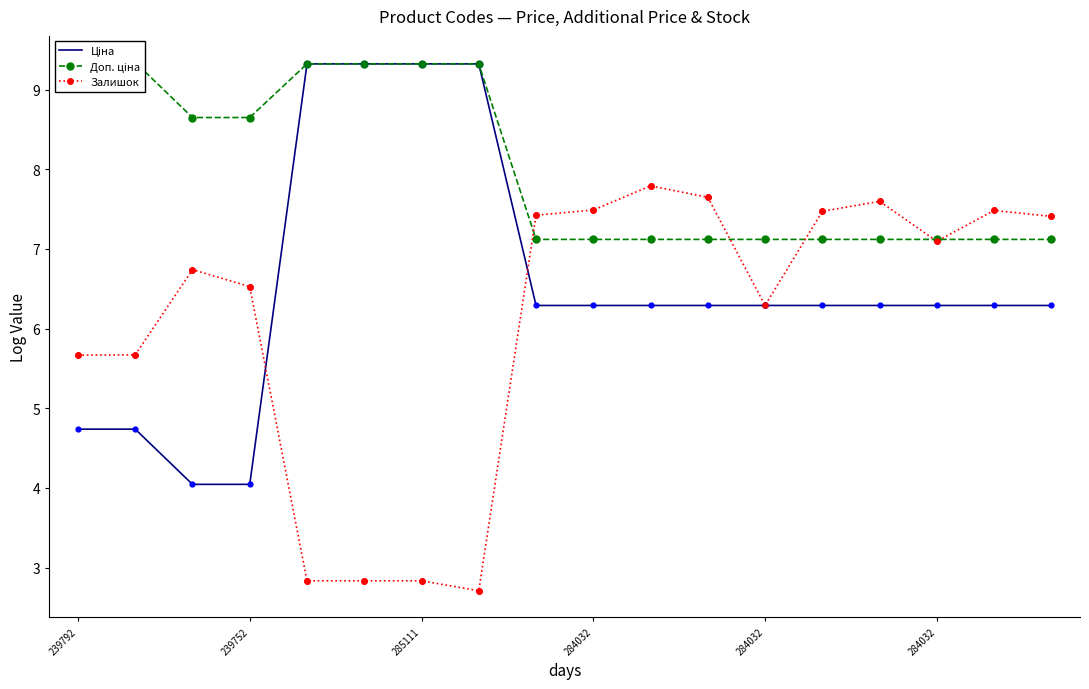

Which series contains the highest Y value?

Доп. ціна